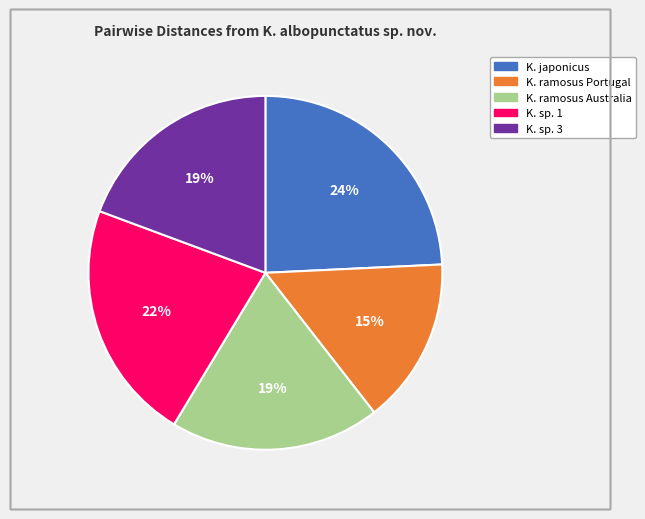

Do K. ramosus Portugal and K. sp. 1 together represent more than half of the pie?

No